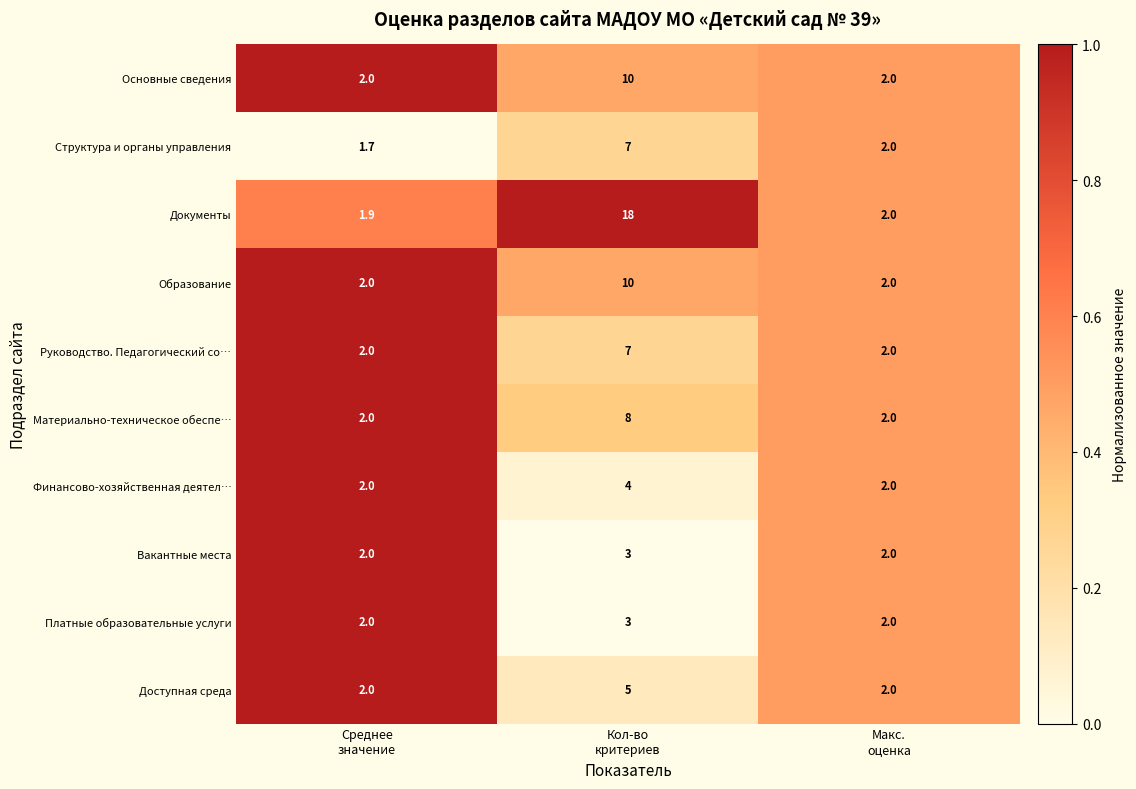

At which category is the sum across all series the highest?

Кол-во
критериев